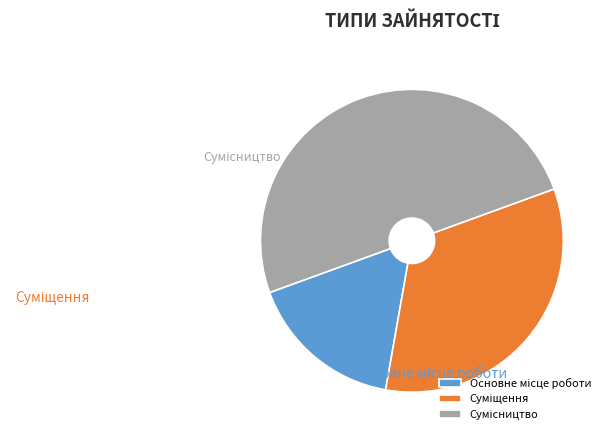

True or false: Сумісництво accounts for 50% of the total.

True